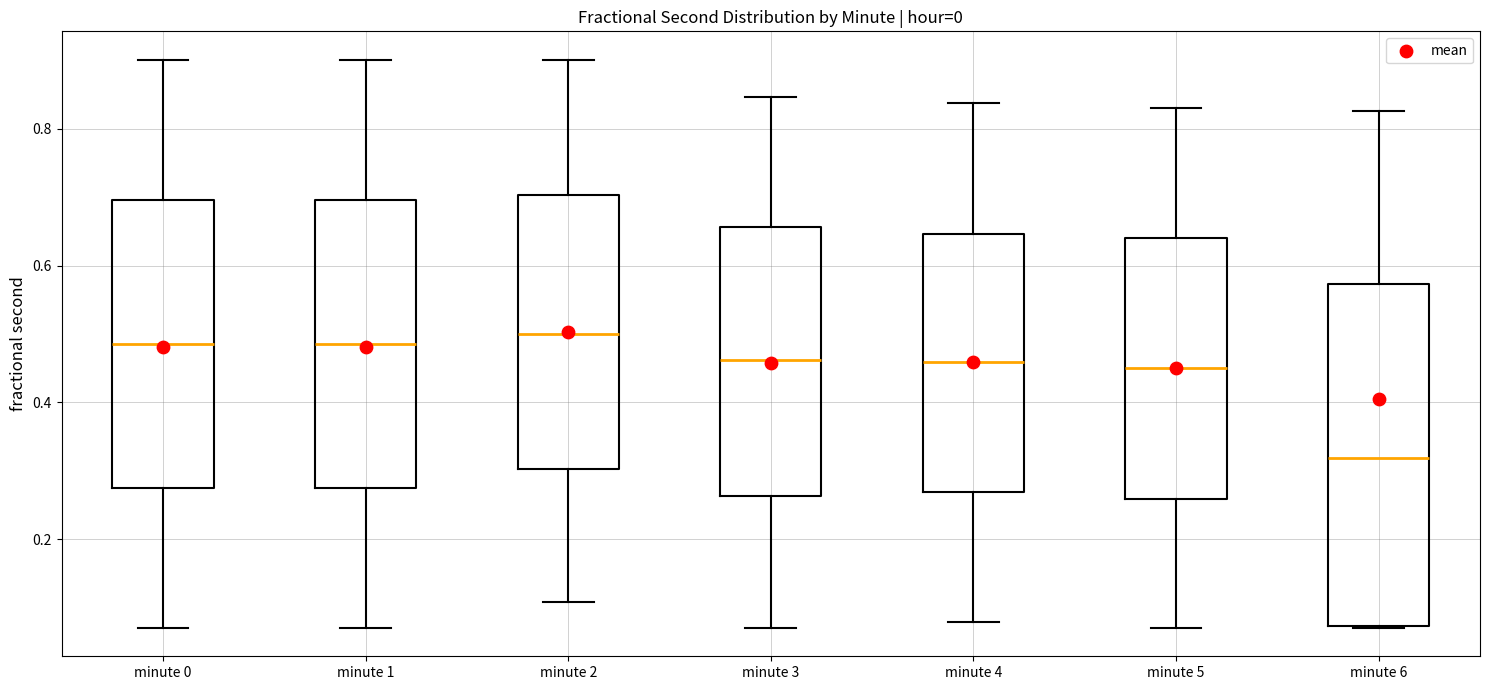

Reading left to right, read every box against the y-axis: the position of its median line, the range the box covers, and the ends of its whiskers. The values are not printed on the chart, so give them approximately, as read against the axis.

minute 0: median 0.48, box 0.28 to 0.70, whiskers 0.08 to 0.90
minute 1: median 0.48, box 0.28 to 0.70, whiskers 0.08 to 0.90
minute 2: median 0.50, box 0.30 to 0.70, whiskers 0.10 to 0.90
minute 3: median 0.46, box 0.26 to 0.66, whiskers 0.08 to 0.84
minute 4: median 0.46, box 0.26 to 0.64, whiskers 0.08 to 0.84
minute 5: median 0.46, box 0.26 to 0.64, whiskers 0.08 to 0.84
minute 6: median 0.32, box 0.08 to 0.58, whiskers 0.08 to 0.82